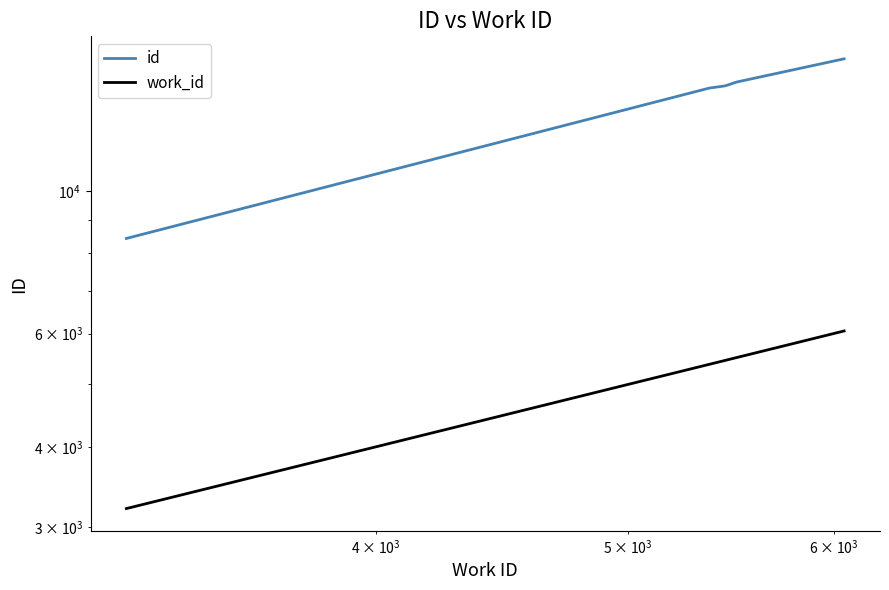

True or false: id has more than 0 interior local peaks.

False